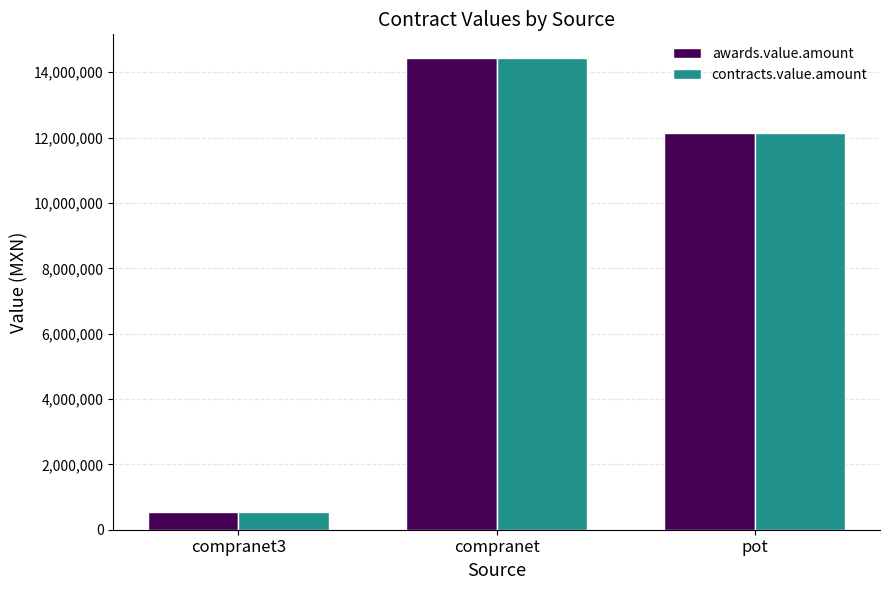

What is the greatest value displayed?

14439673.2